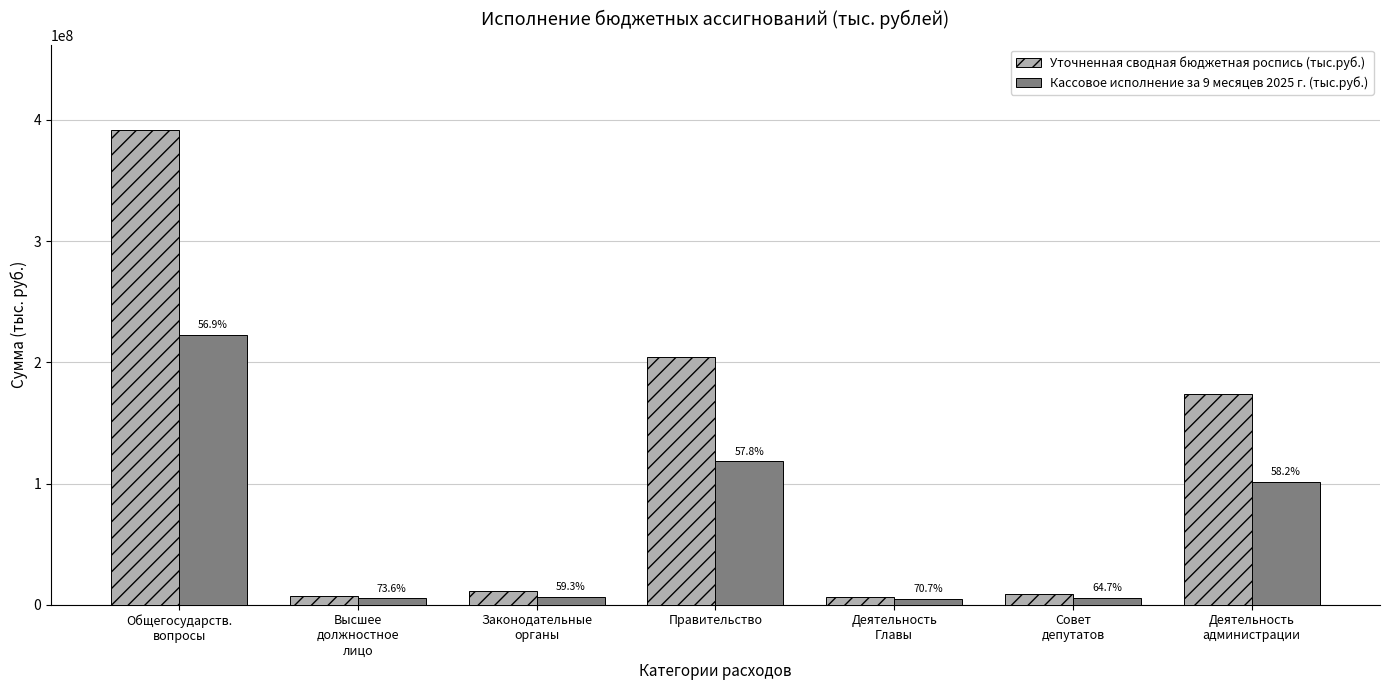

What are all the series names shown in the legend?

Уточненная сводная бюджетная роспись (тыс.руб.), Кассовое исполнение за 9 месяцев 2025 г. (тыс.руб.)